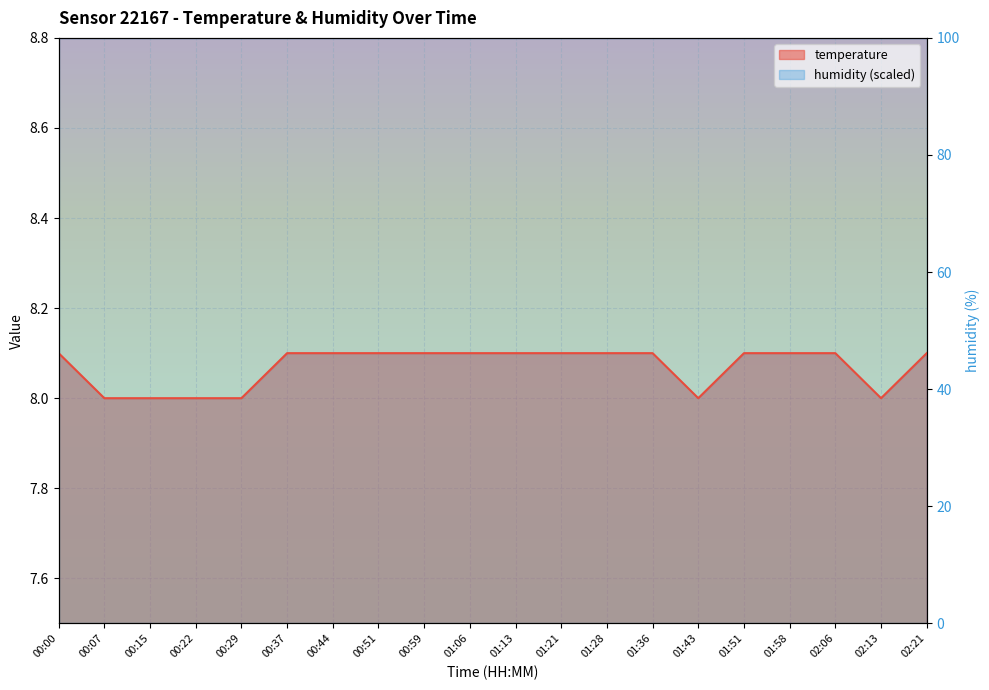

What is the difference between the maximum and second lowest values?

0.1